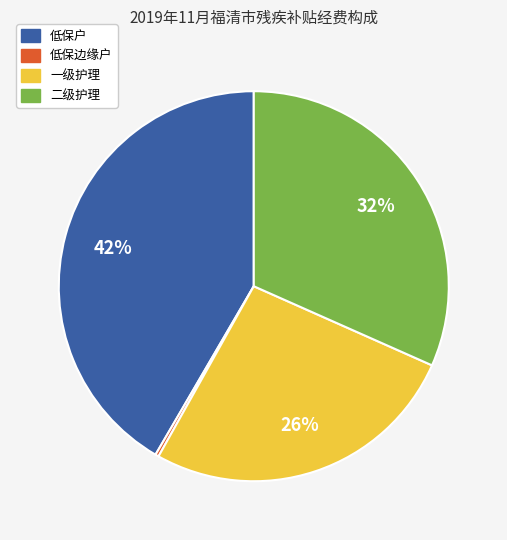

Is the sum of 二级护理 and 低保户 greater than half?

Yes